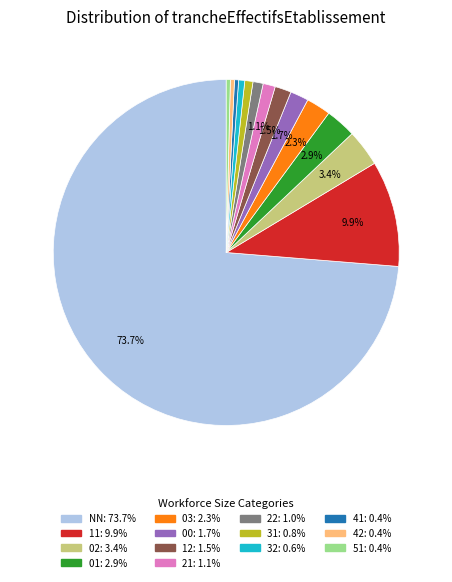

How much of the chart is everything except 00?

98.3%